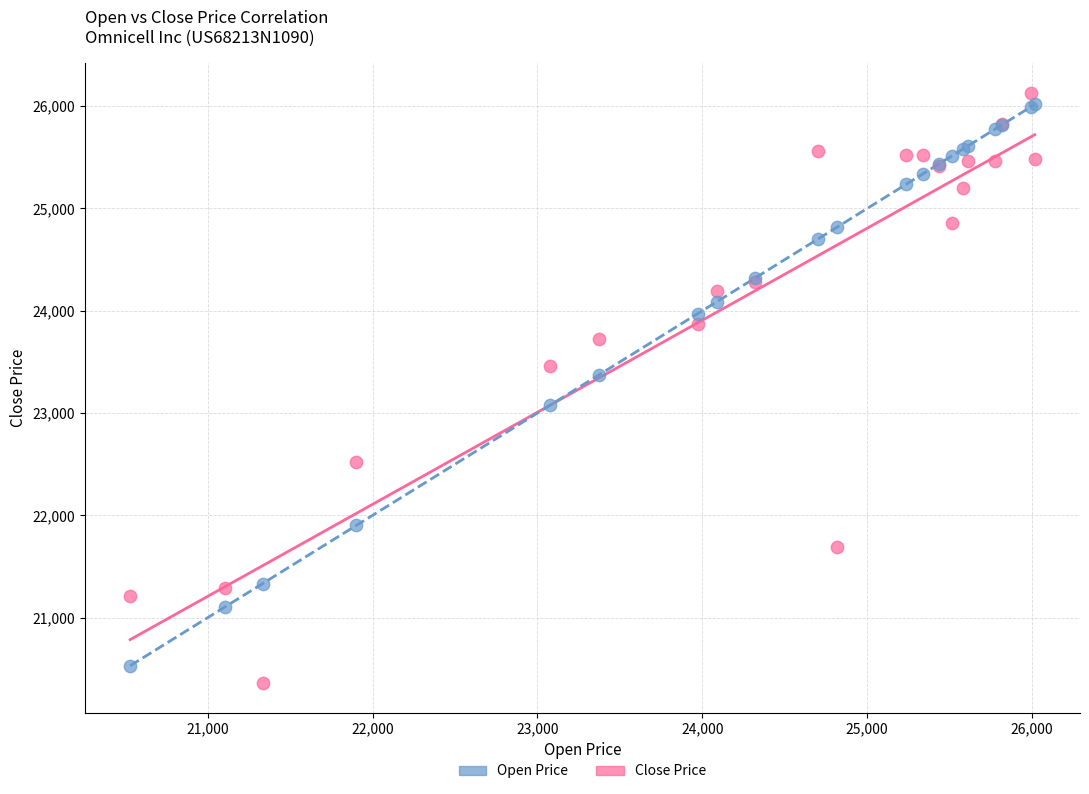

What are all the series names shown in the legend?

Open Price, Close Price